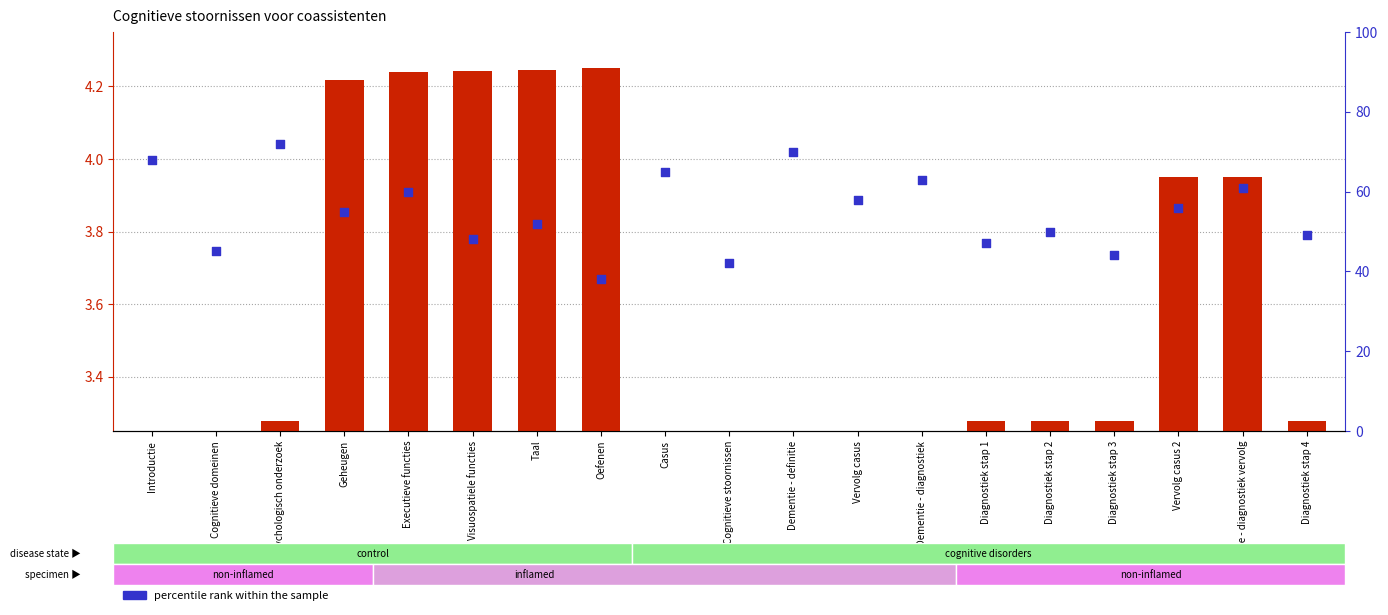

Is the value of percentile rank within the sample at Visuospatiele functies greater than the value of transformed count at Diagnostiek stap 1?

Yes